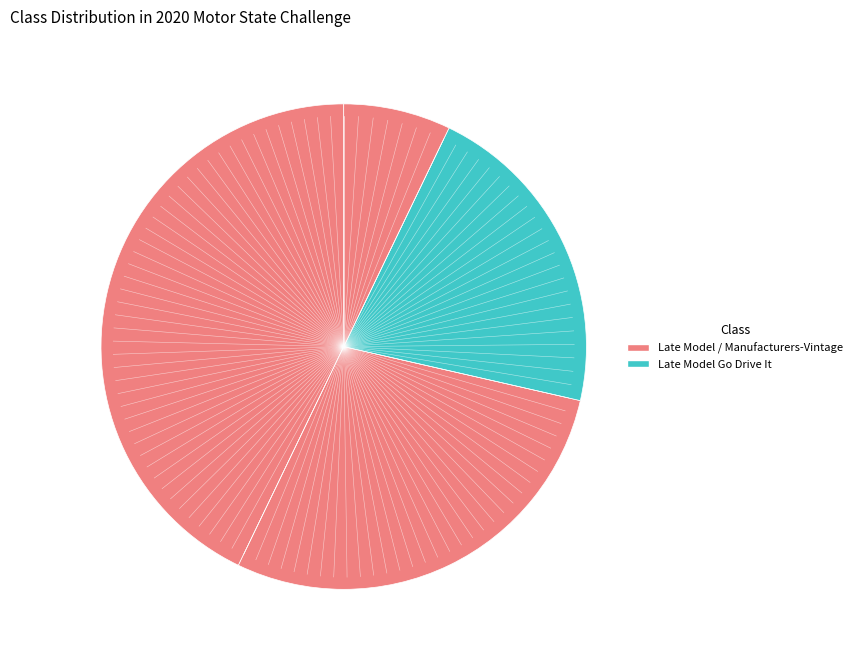

How many segments does this pie chart have?

4